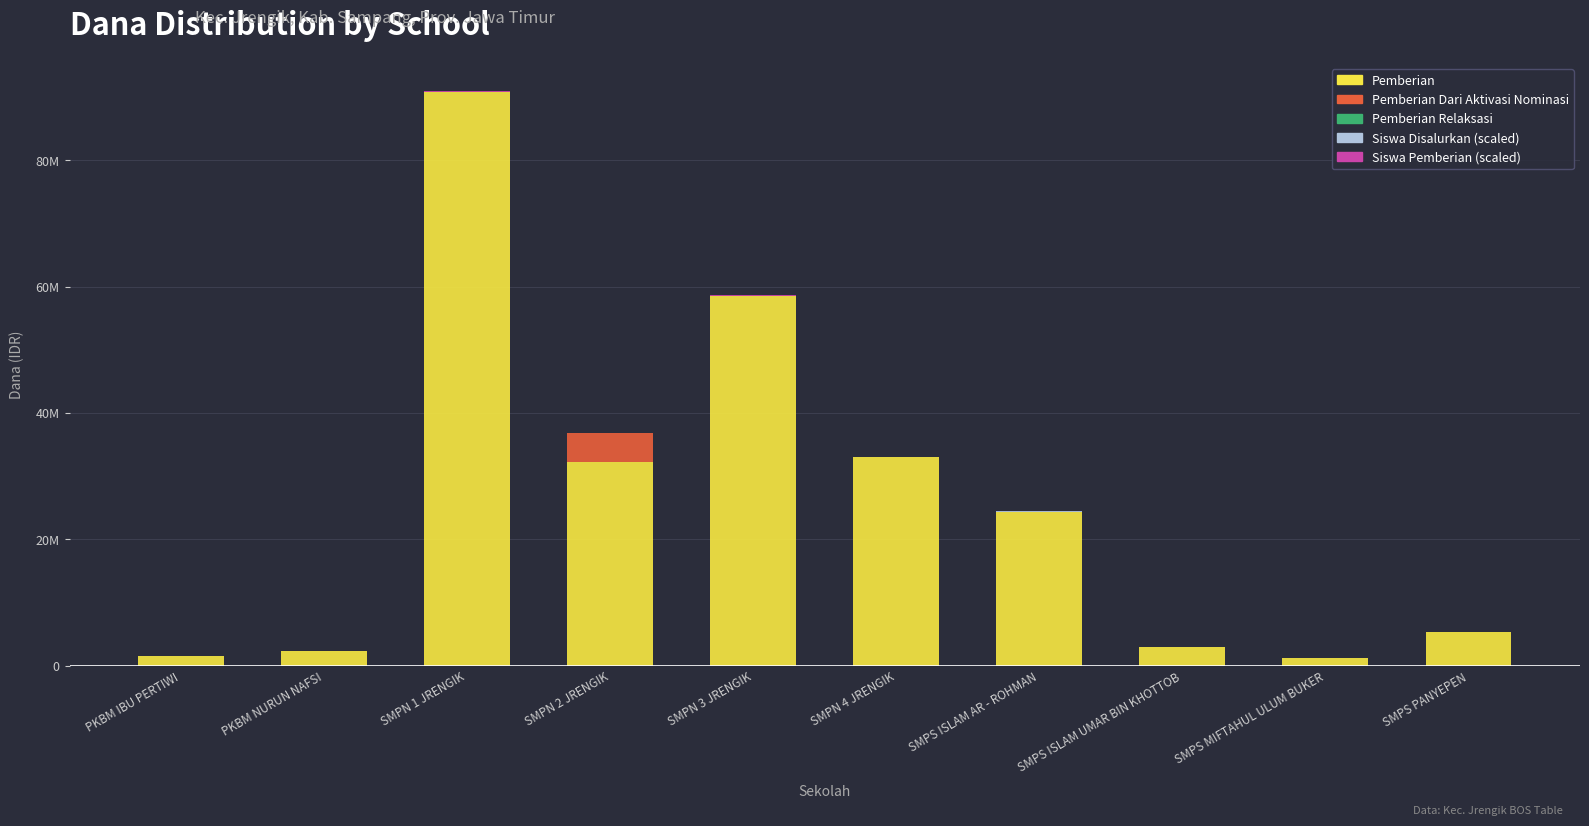

At which category is the sum across all series the highest?

SMPN 1 JRENGIK